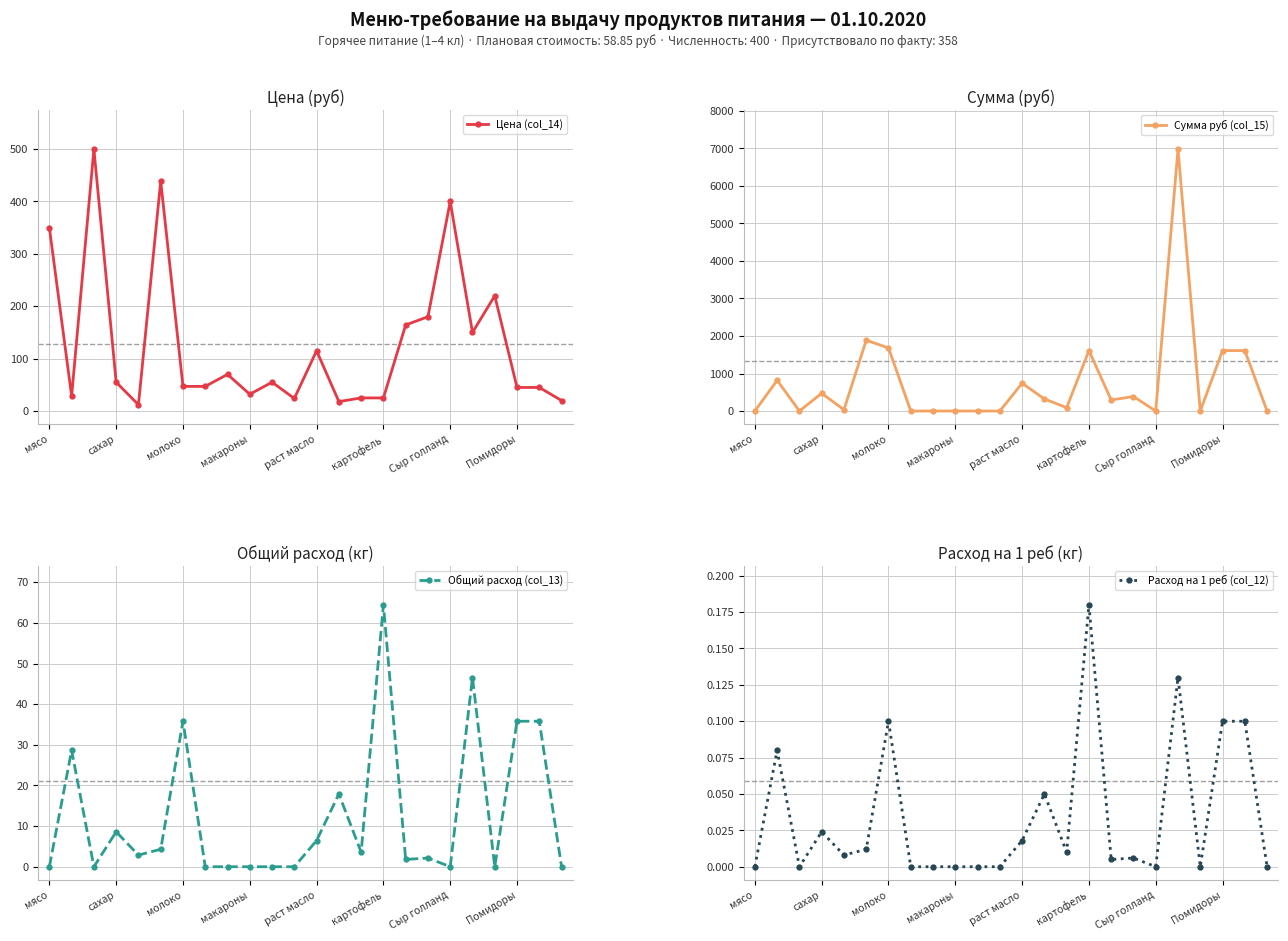

True or false: Расход на 1 реб (col_12) and Общий расход (col_13) intersect in this chart.

False